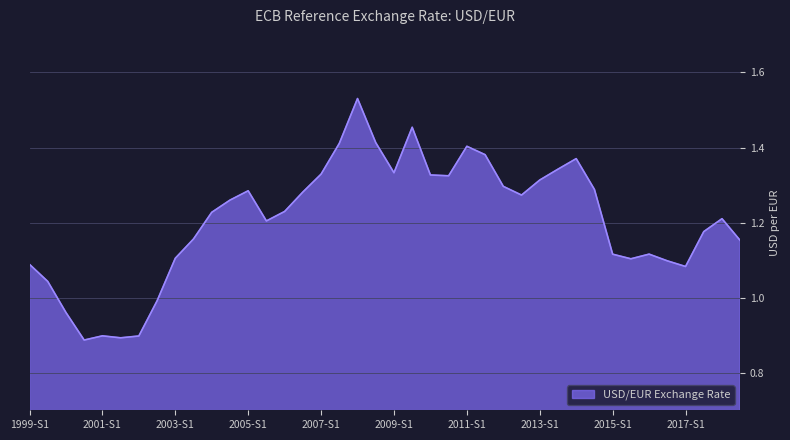

What is the difference between the maximum and minimum values?

0.6